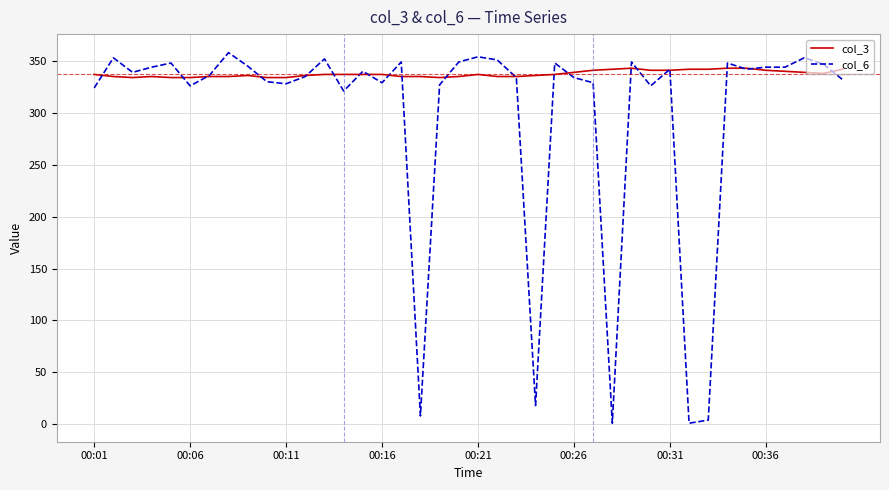

Which series has the largest total across all categories?

col_3